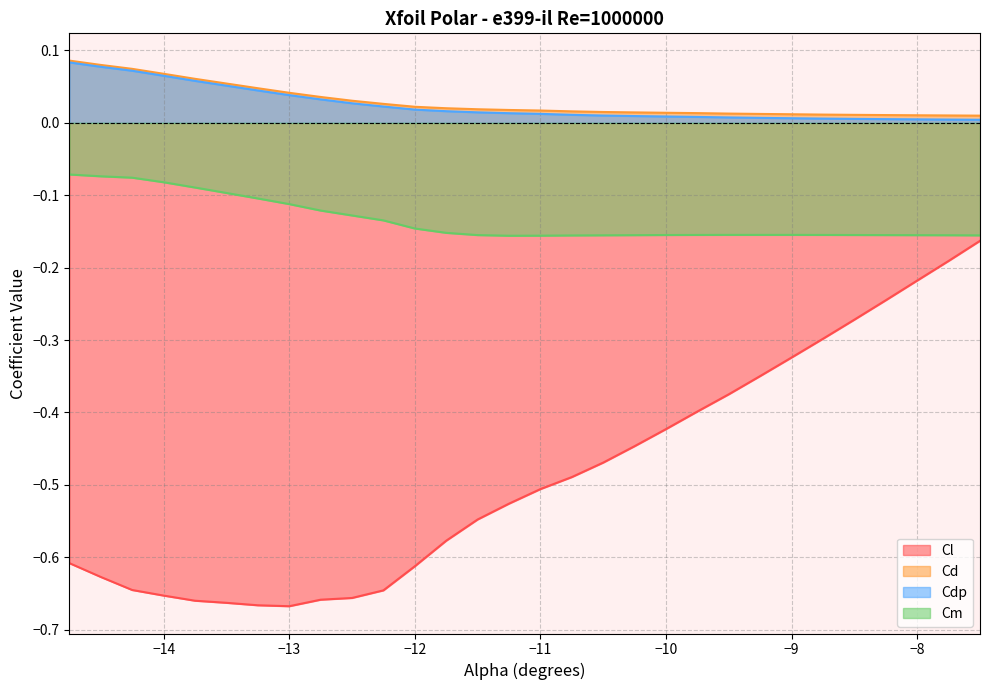

True or false: Cdp and Cl cross at least once.

False